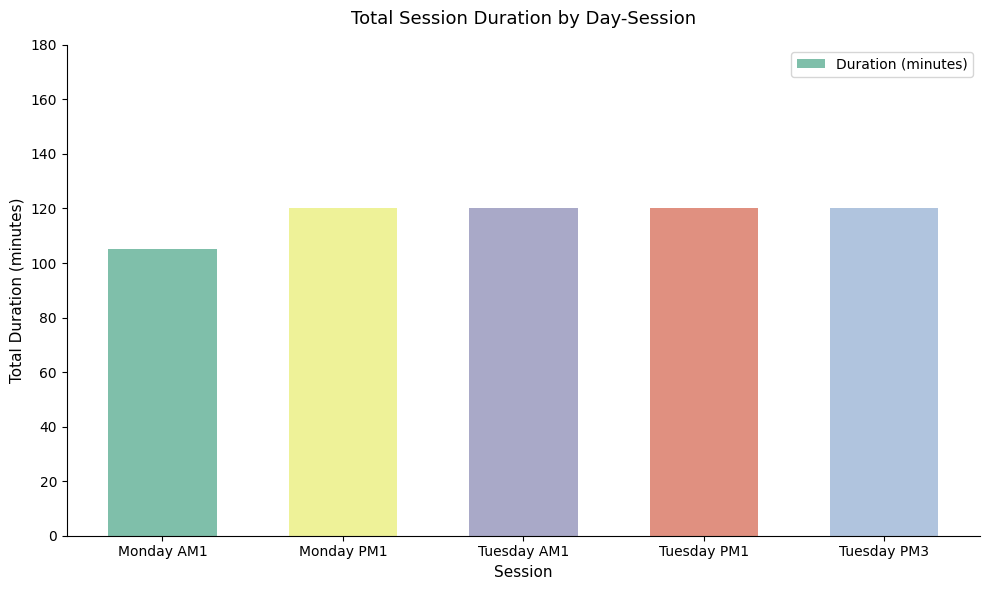

What is the change in value from Monday AM1 to Tuesday PM3?

+15